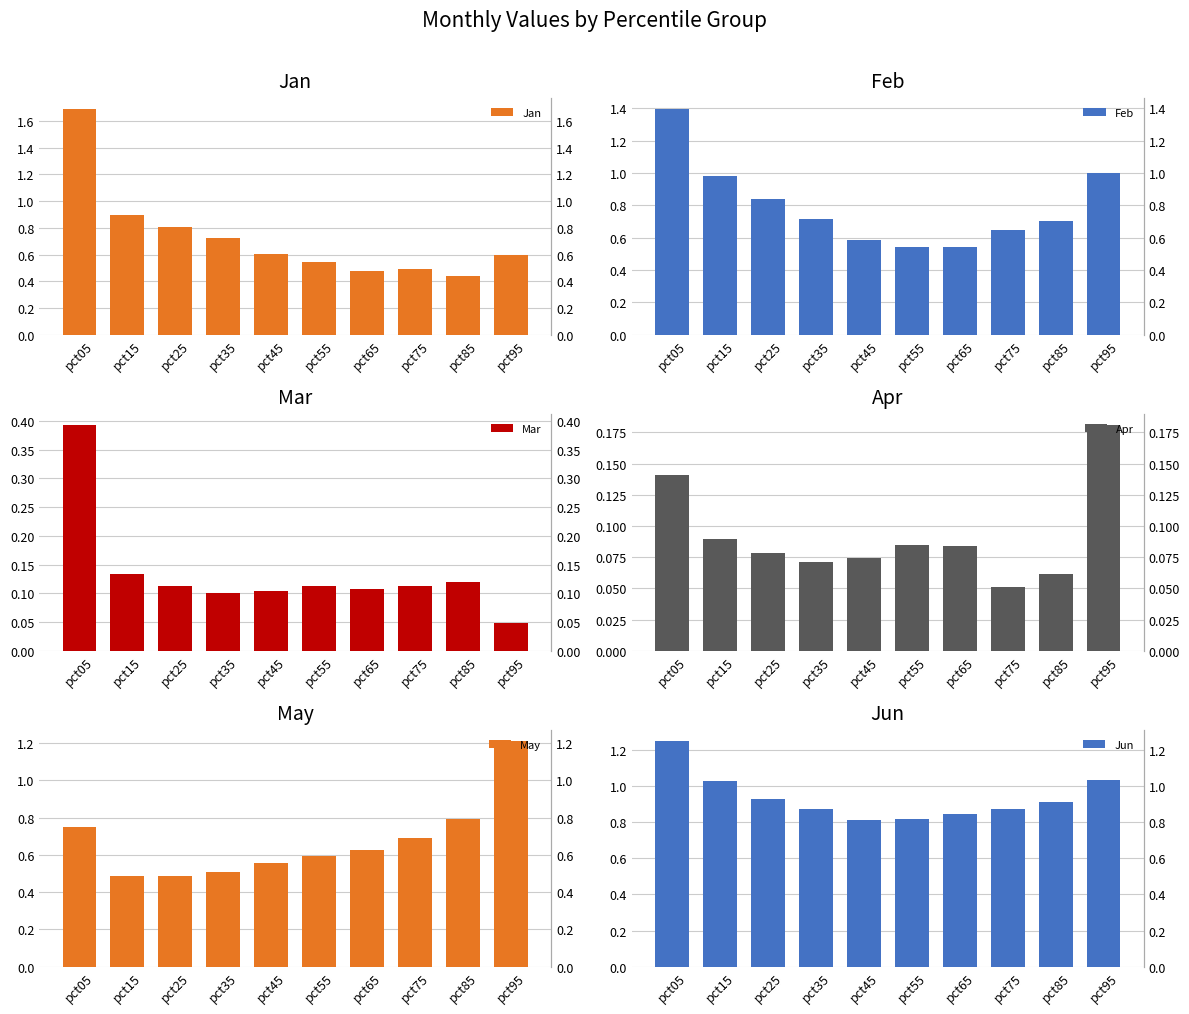

What are all the series names shown in the legend?

Jan, Feb, Mar, Apr, May, Jun